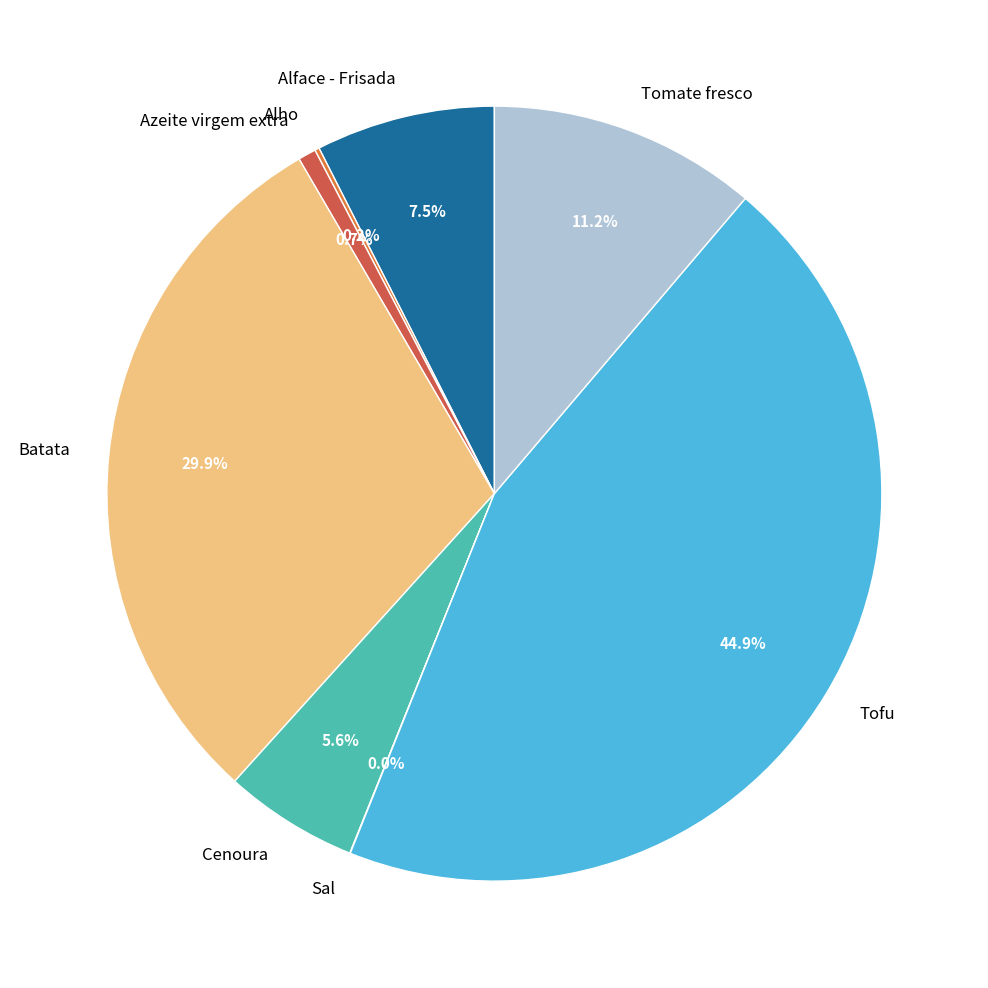

Which category has the biggest portion of the pie?

Tofu